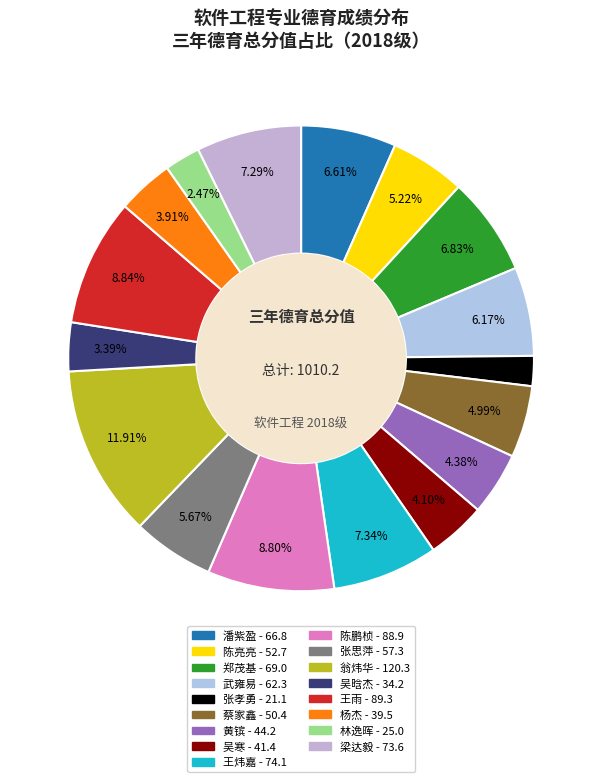

To the nearest percent, what is the difference between the largest and smallest slice percentages?

10%